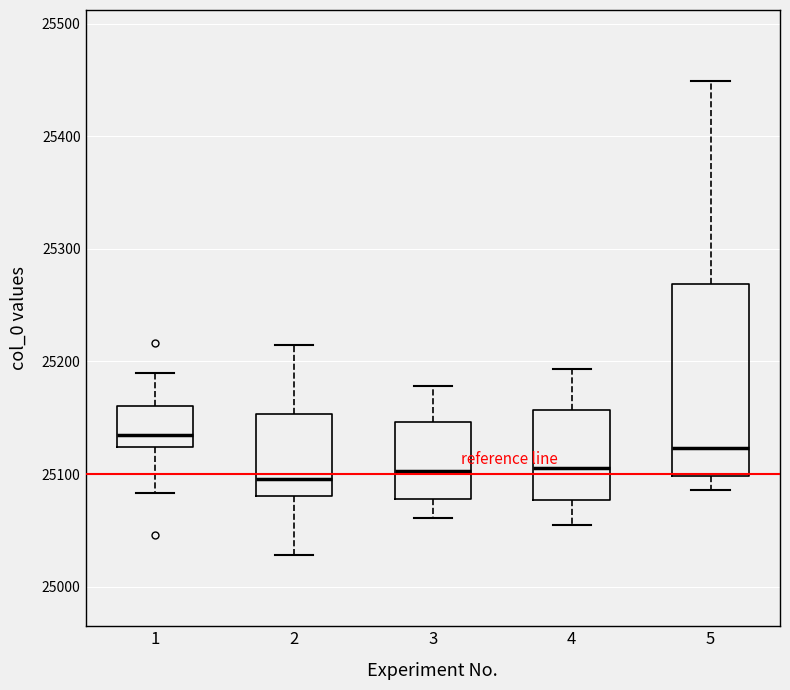

Reading left to right, read every box against the y-axis: the position of its median line, the range the box covers, and the ends of its whiskers. The values are not printed on the chart, so give them approximately, as read against the axis.

1: median 25140, box 25120 to 25160, whiskers 25080 to 25190
2: median 25100, box 25080 to 25150, whiskers 25030 to 25220
3: median 25100, box 25080 to 25150, whiskers 25060 to 25180
4: median 25110, box 25080 to 25160, whiskers 25060 to 25190
5: median 25120, box 25100 to 25270, whiskers 25090 to 25450